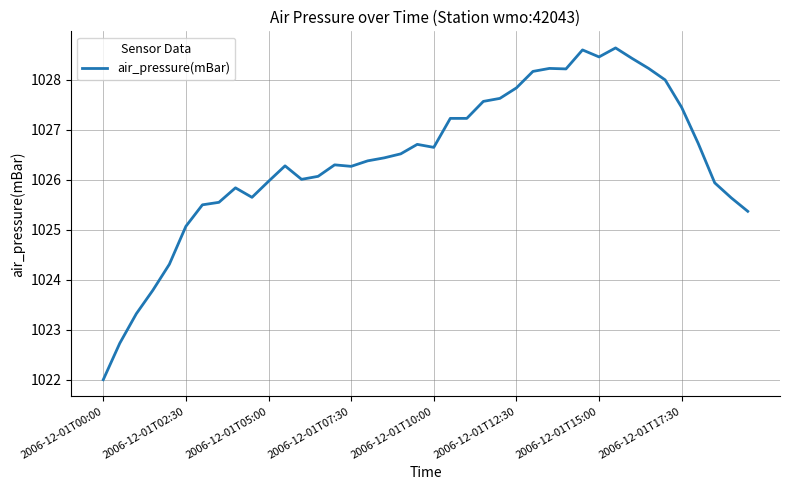

What is the smallest value displayed?

1022.0